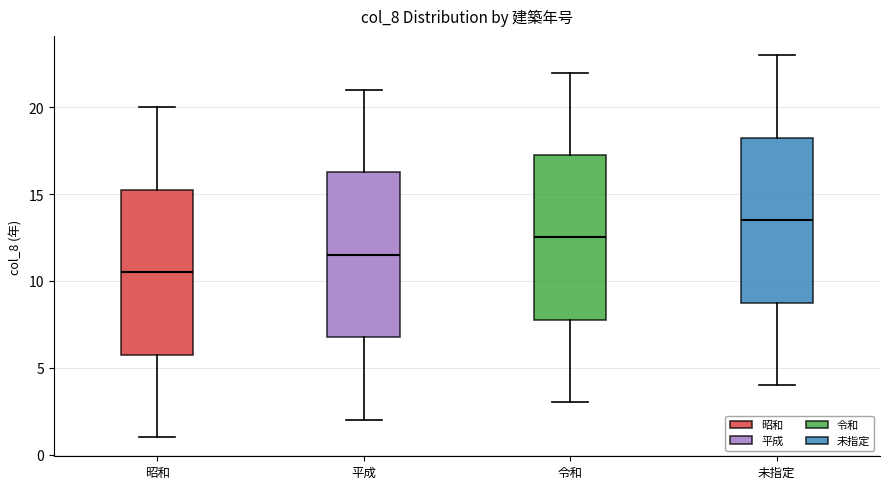

Where is the upper edge of the box for 平成 on the y-axis? The values are not printed on the chart, so give them approximately, as read against the axis.

16.5